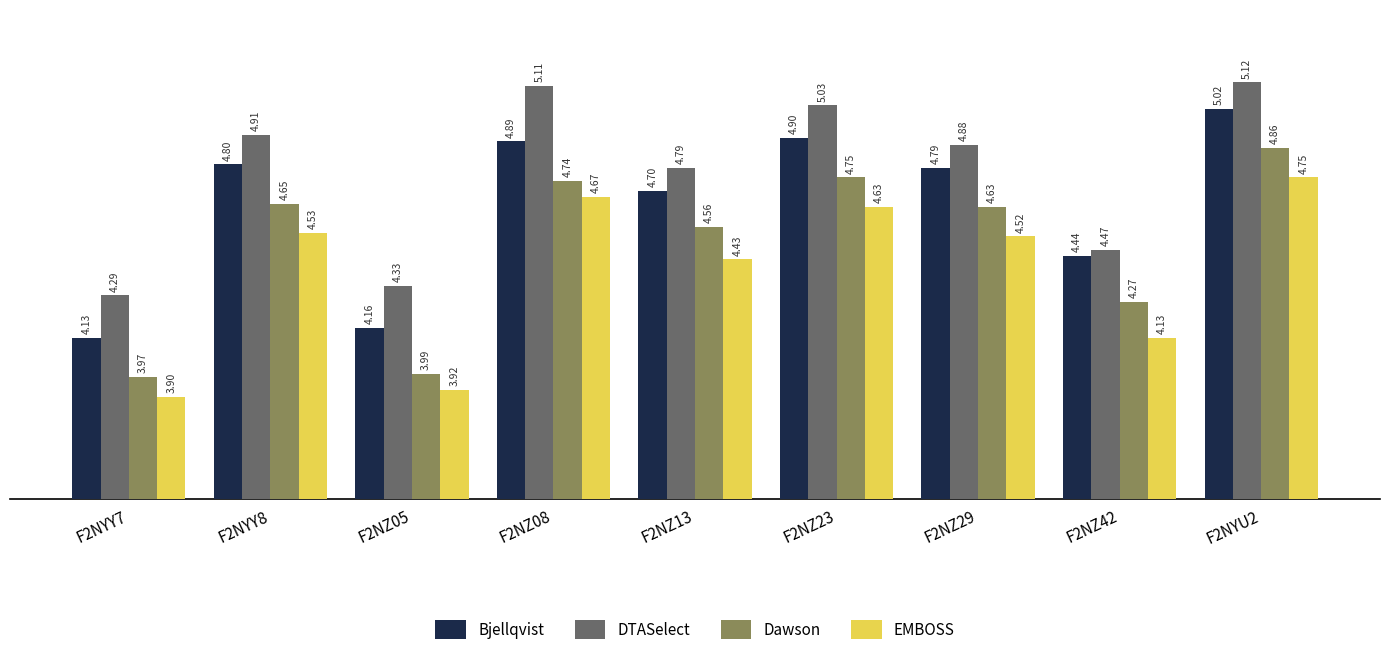

Is the value of DTASelect at F2NZ08 greater than the value of Dawson at F2NYY8?

Yes